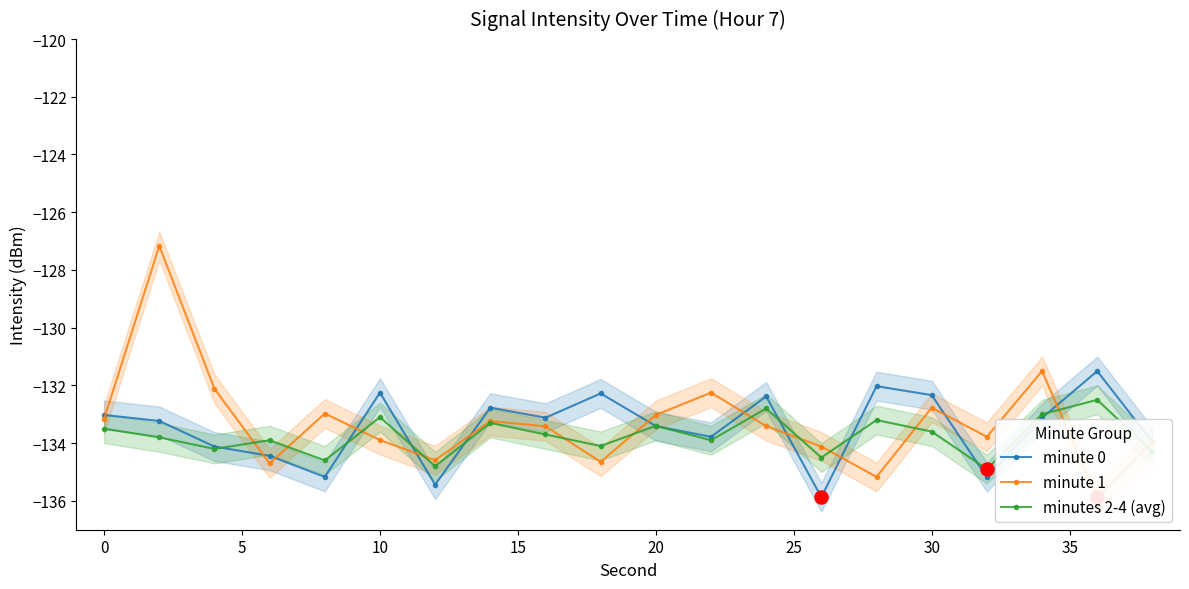

Is the value of minute 1 at 14 greater than the value of minute 0 at 40?

No